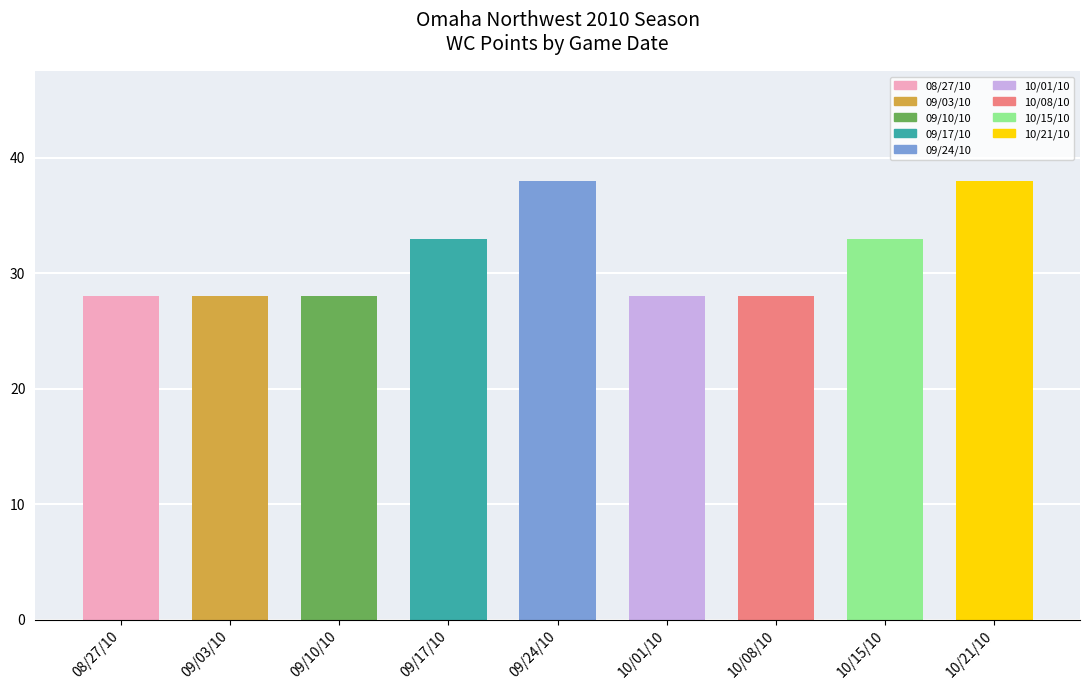

How many data points does each series have?

9